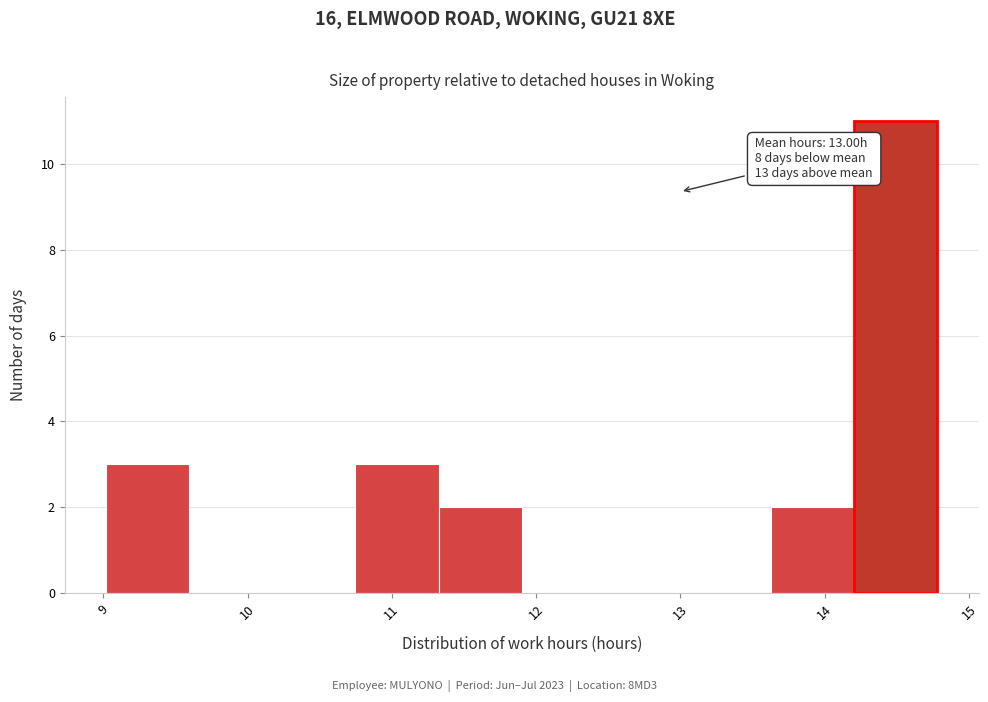

Which range on the x-axis has the tallest bar?

14.2 to 14.8